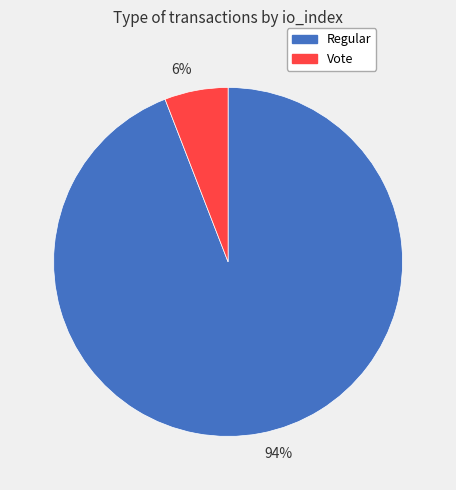

Count the number of slices in the pie.

2